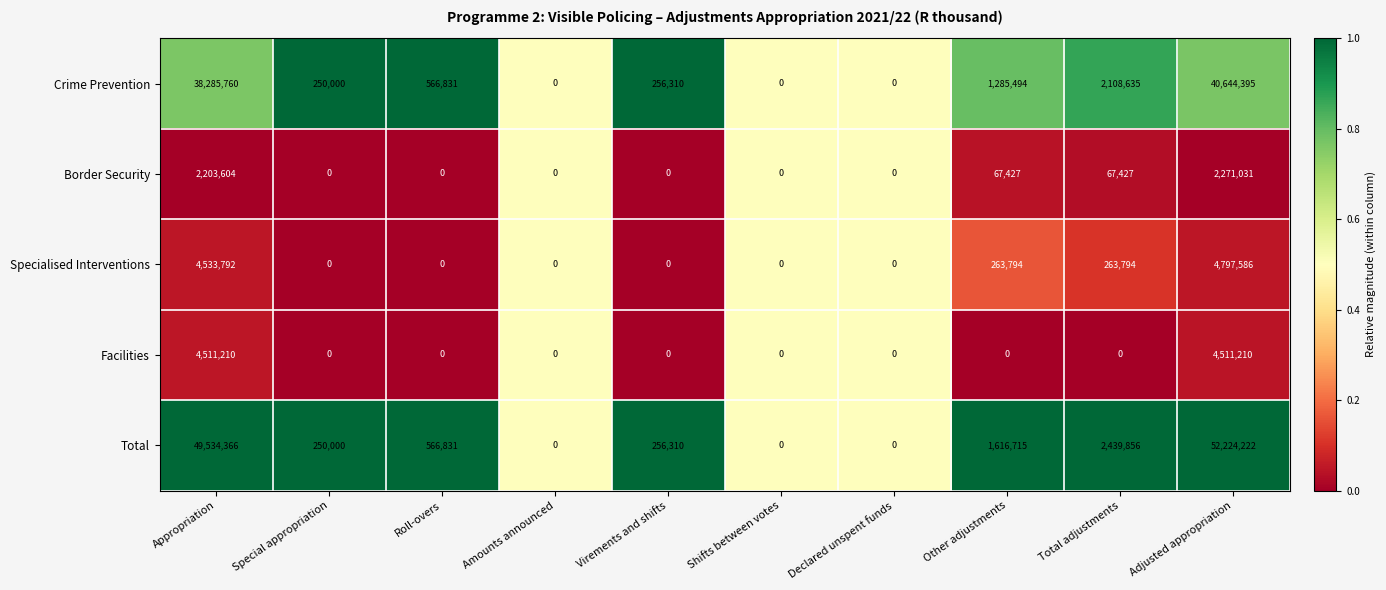

Between Appropriation and Total adjustments, which series saw the biggest shift?

Total